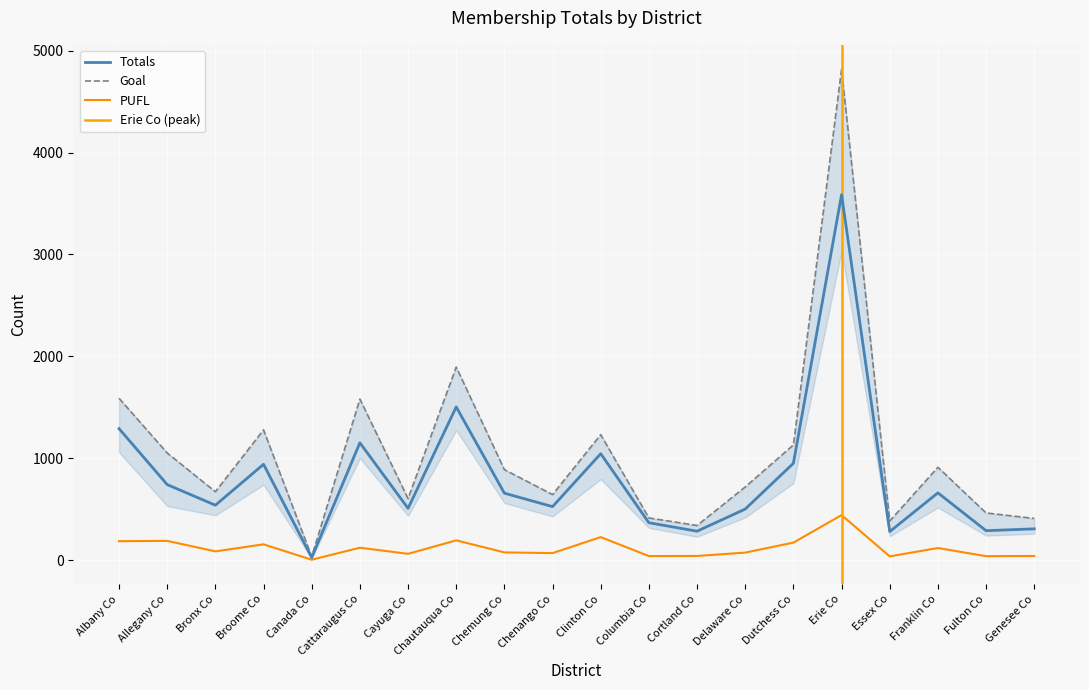

Count the number of categories in the chart.

20